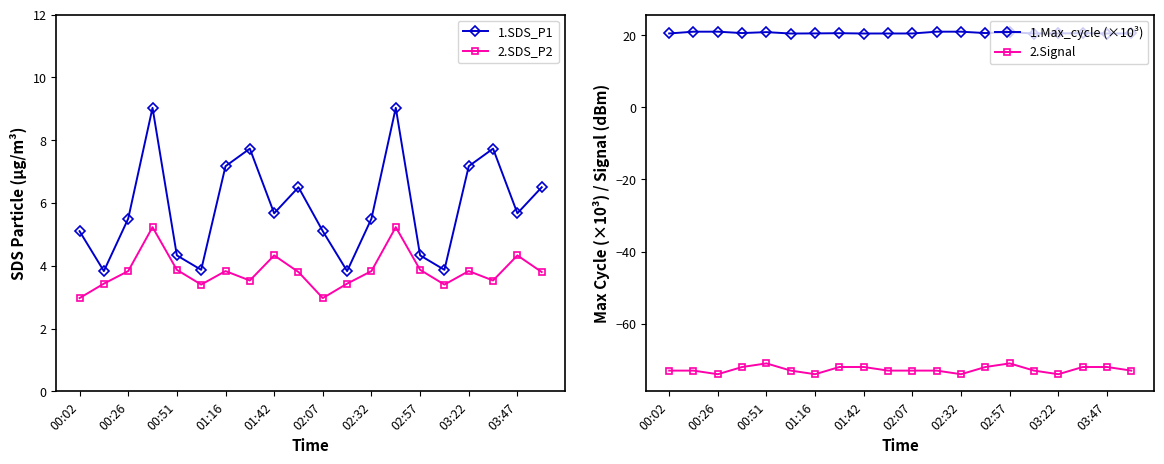

What is the approximate value of 1.Max_cycle (×10³) at 03:47?

20.4